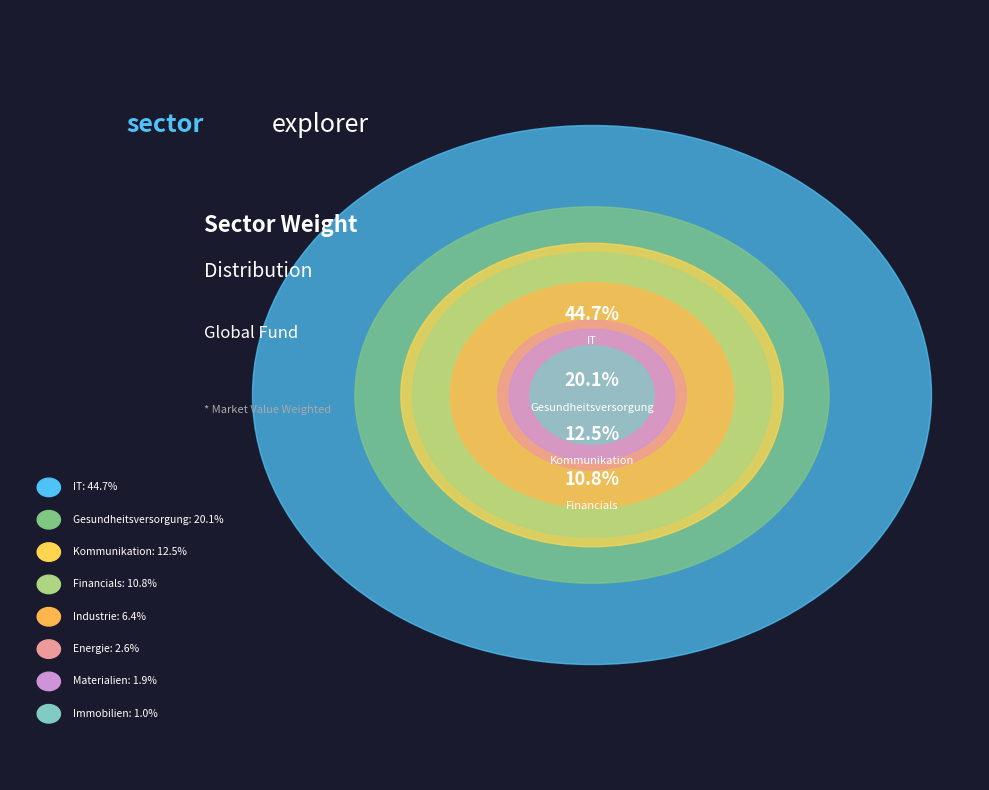

How many segments does this pie chart have?

8